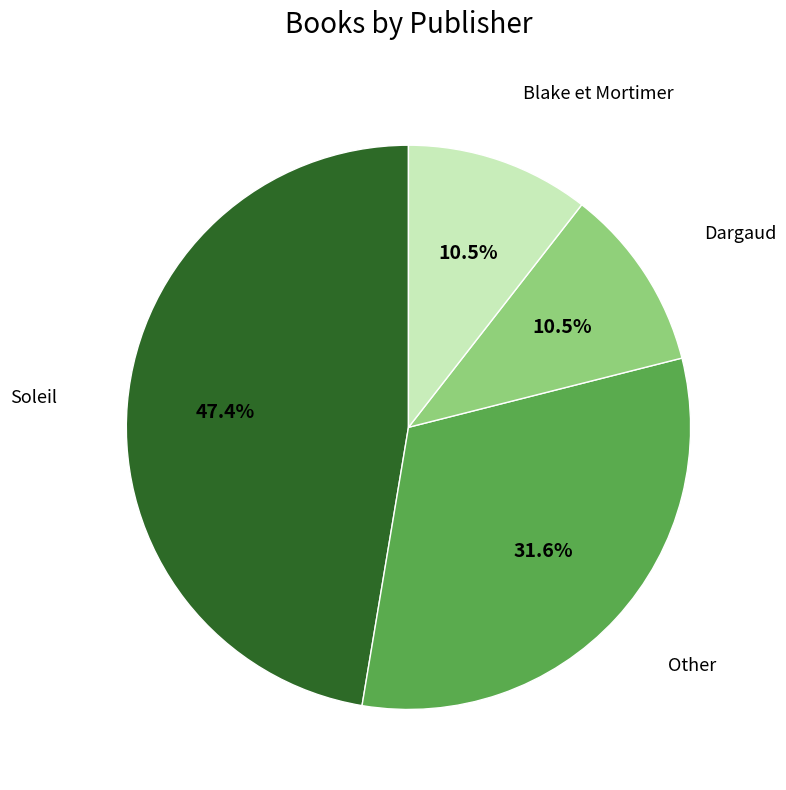

How many segments does this pie chart have?

4